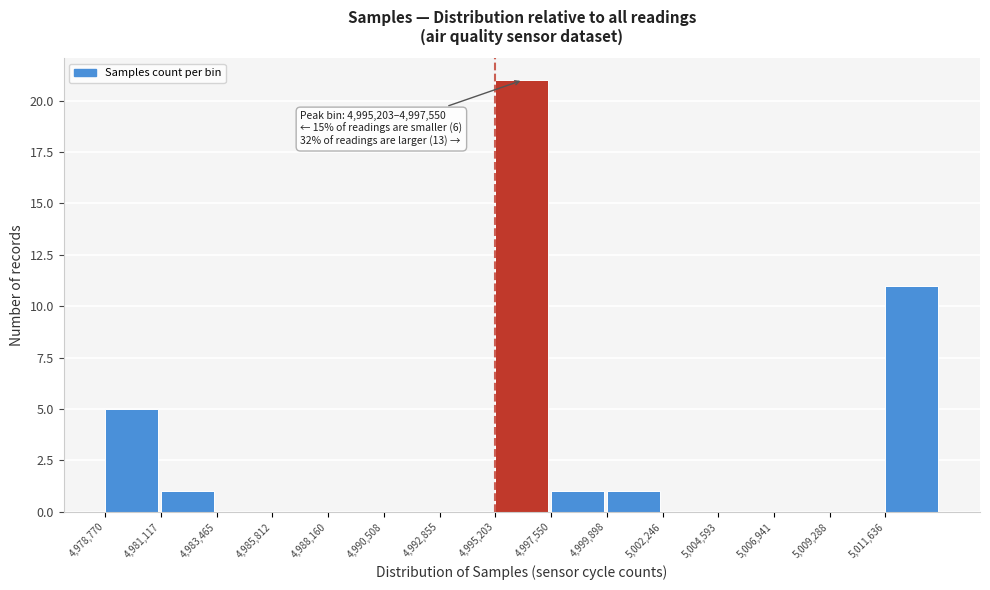

Over which range of the x-axis is the bar tallest?

4995000 to 4997500